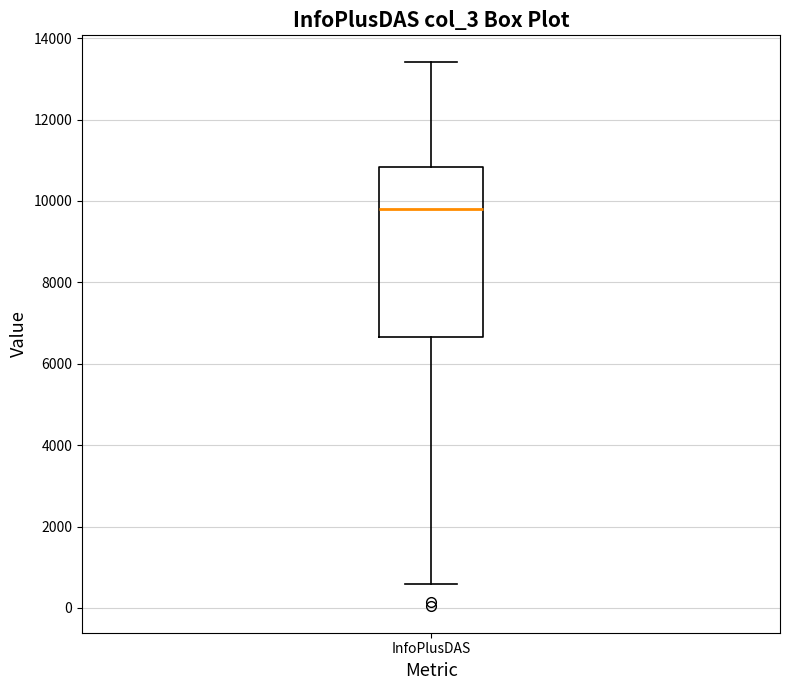

Transcribe this box plot: give where the median line is, the range the box spans, and where the two whiskers end, as read against the y-axis. The values are not printed on the chart, so give them approximately, as read against the axis.

median 9800, box 6600 to 10800, whiskers 600 to 13400